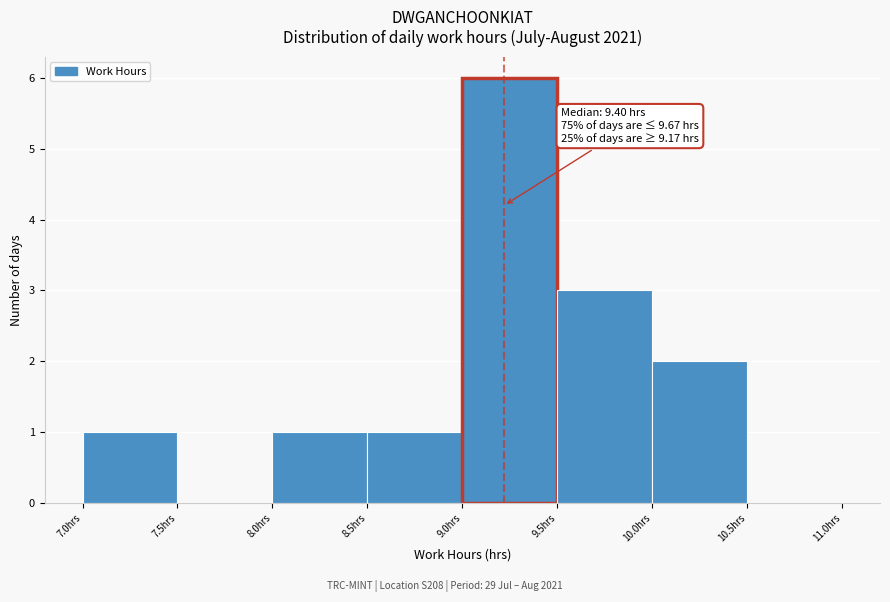

Which range on the x-axis has the tallest bar?

9.0 to 9.5